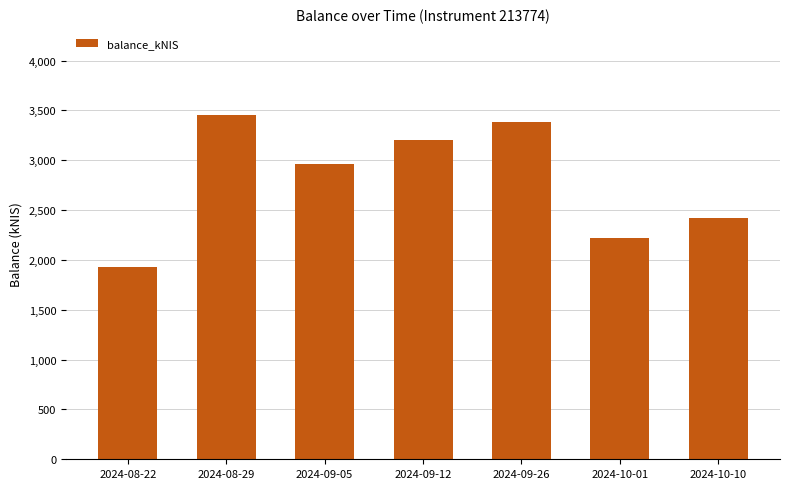

What is the sum of all values?

19569.7